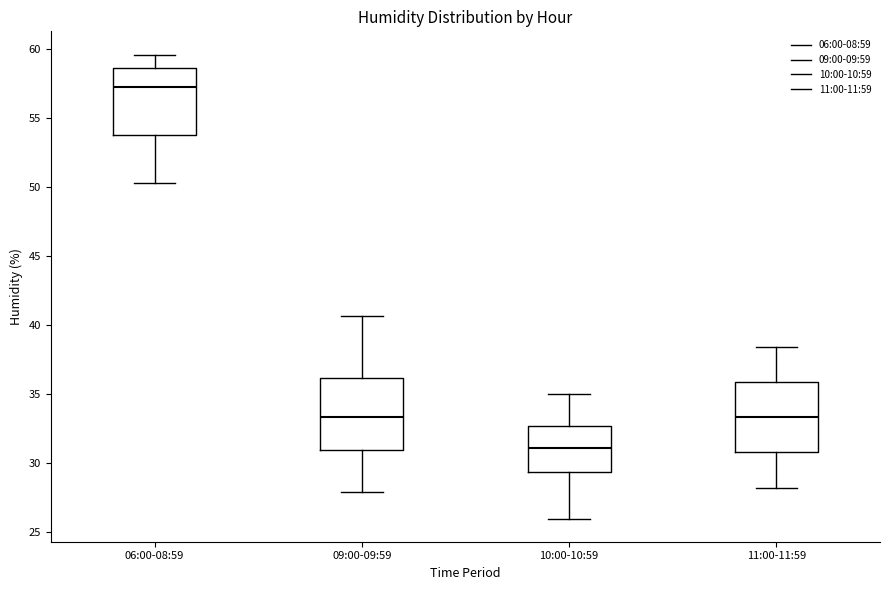

Reading left to right, read every box against the y-axis: the position of its median line, the range the box covers, and the ends of its whiskers. The values are not printed on the chart, so give them approximately, as read against the axis.

06:00-08:59: median 57.5, box 54.0 to 58.5, whiskers 50.5 to 59.5
09:00-09:59: median 33.5, box 31.0 to 36.0, whiskers 28.0 to 40.5
10:00-10:59: median 31.0, box 29.5 to 32.5, whiskers 26.0 to 35.0
11:00-11:59: median 33.5, box 31.0 to 36.0, whiskers 28.0 to 38.5